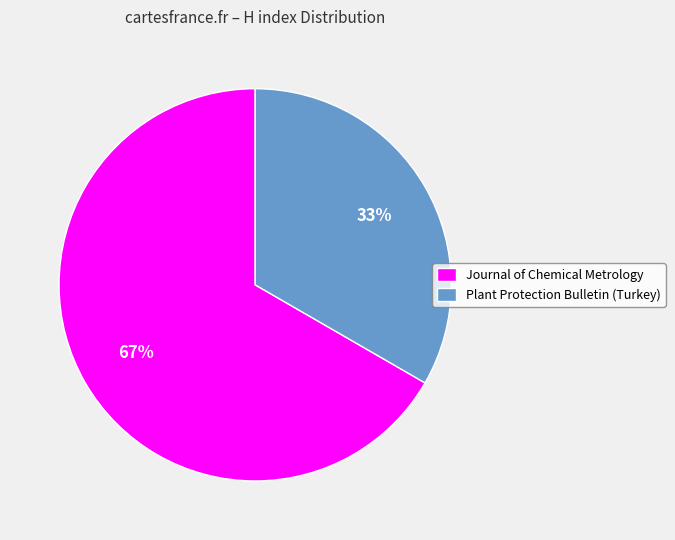

Approximately how many times larger is the value at Journal of Chemical Metrology compared to Plant Protection Bulletin (Turkey)?

2.0